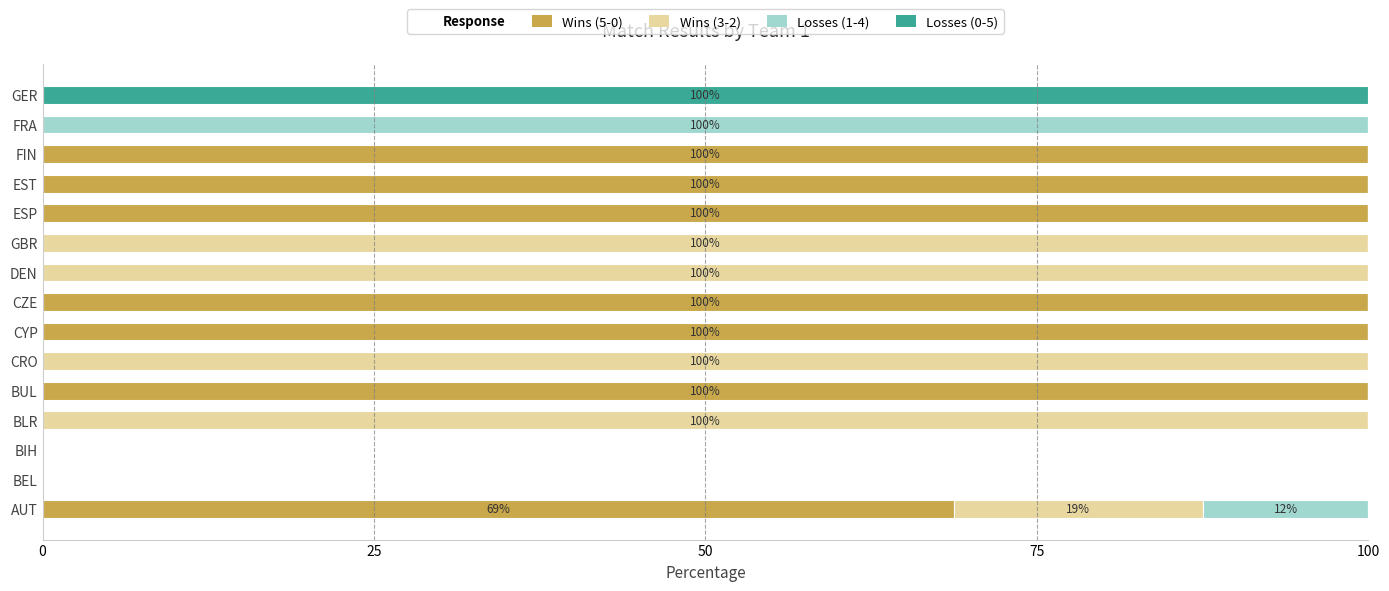

What is the total value across all series at CYP?

100.0